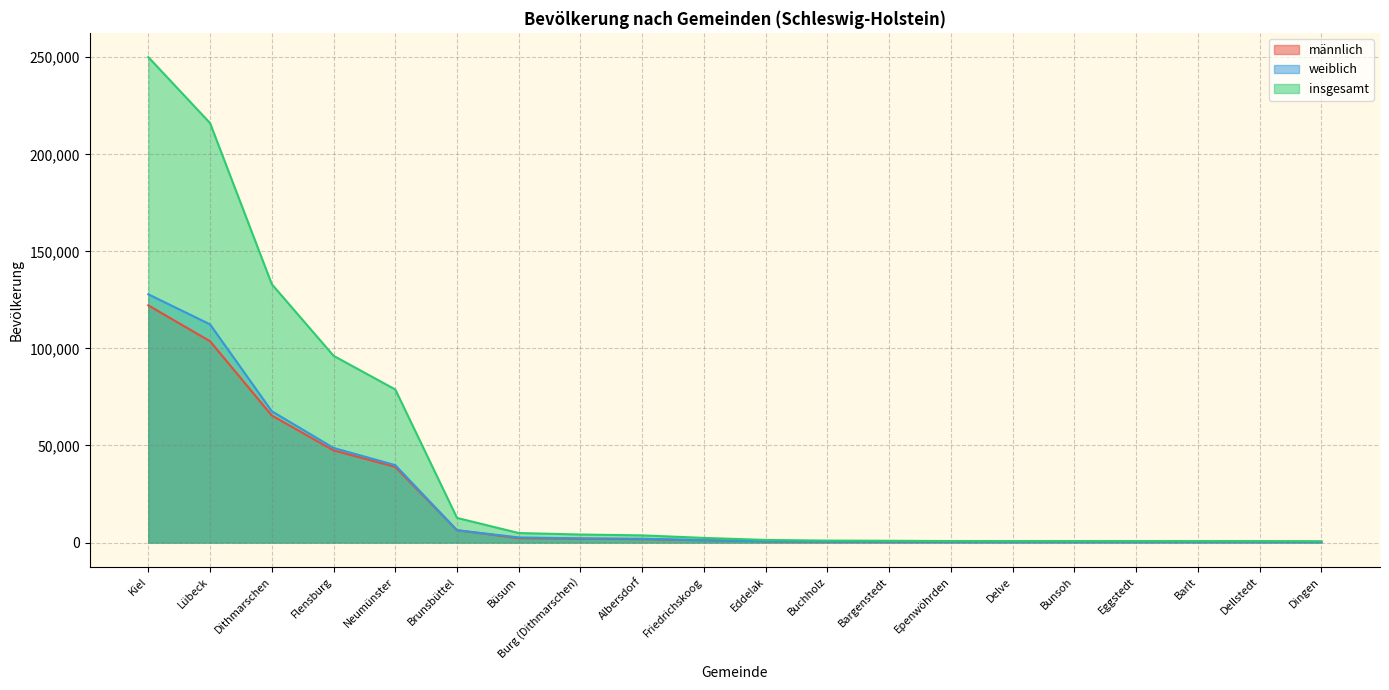

Where is the first local maximum for weiblich?

Kiel